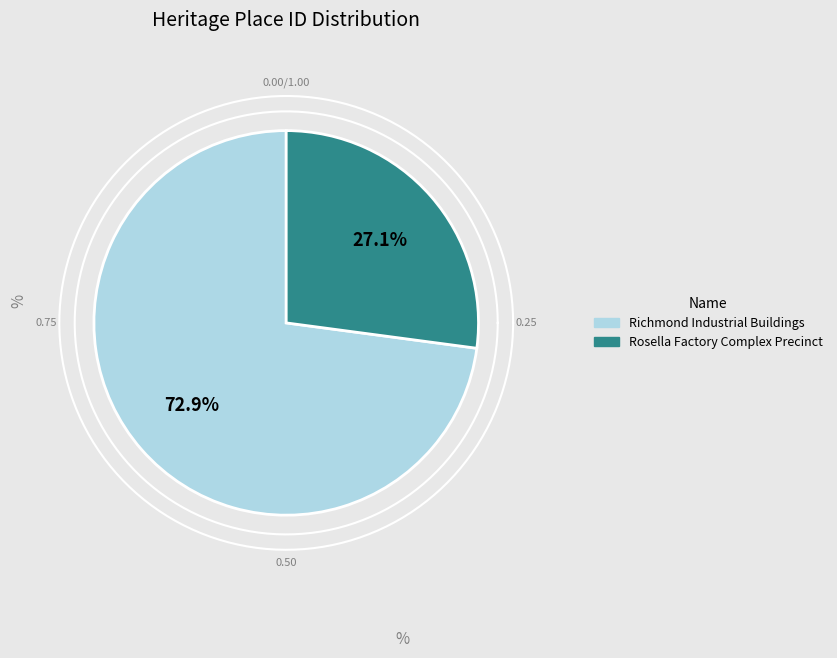

Which slice is the smallest?

Rosella Factory Complex Precinct